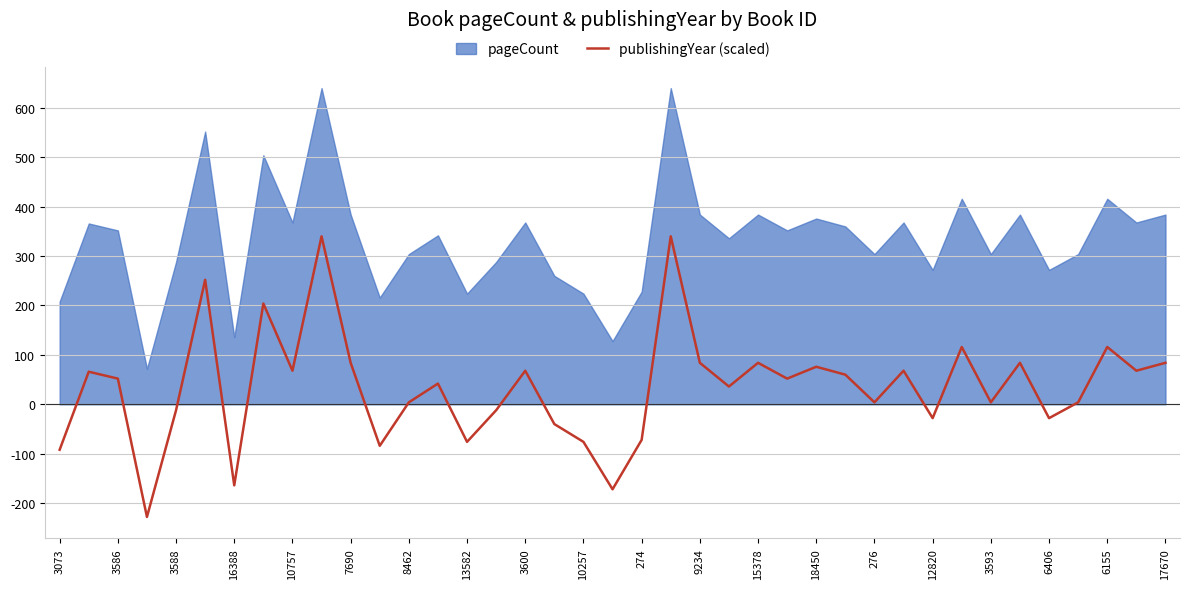

True or false: publishingYear (scaled) has a value of -92 at 3073.

True